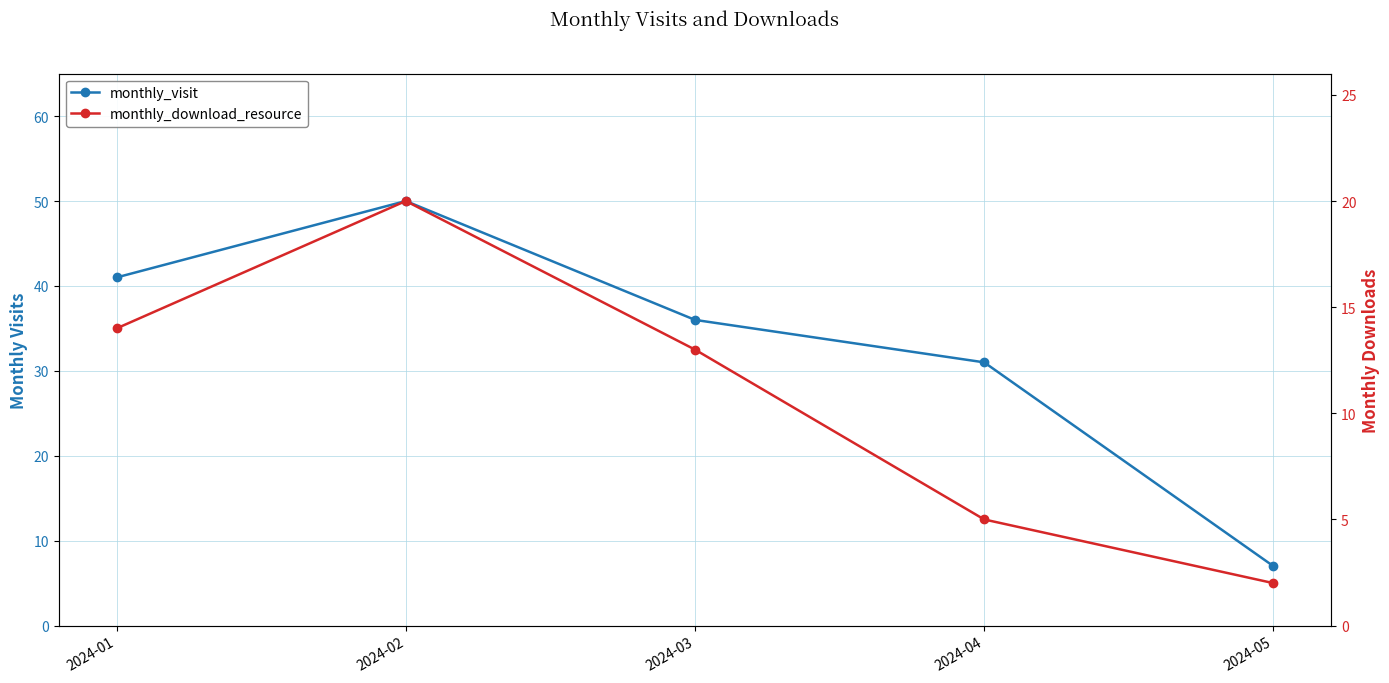

Reading right to left, extract all data points from this chart.

monthly_visit: 7	31	36	50	41
monthly_download_resource: 2	5	13	20	14